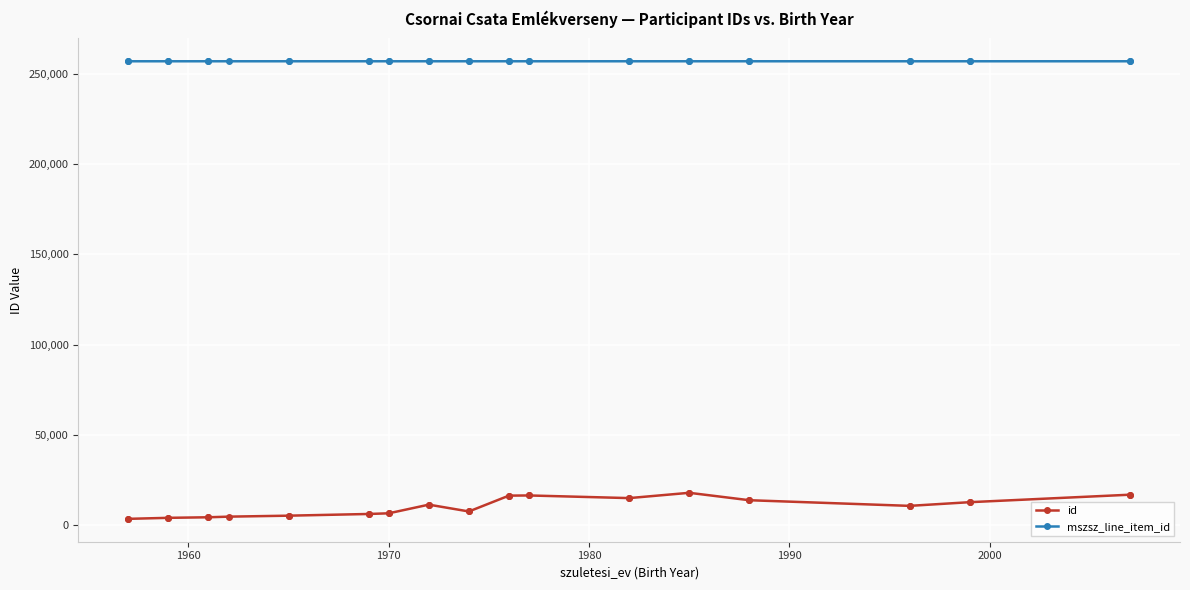

Does the chart display data point markers on the line(s)?

Yes